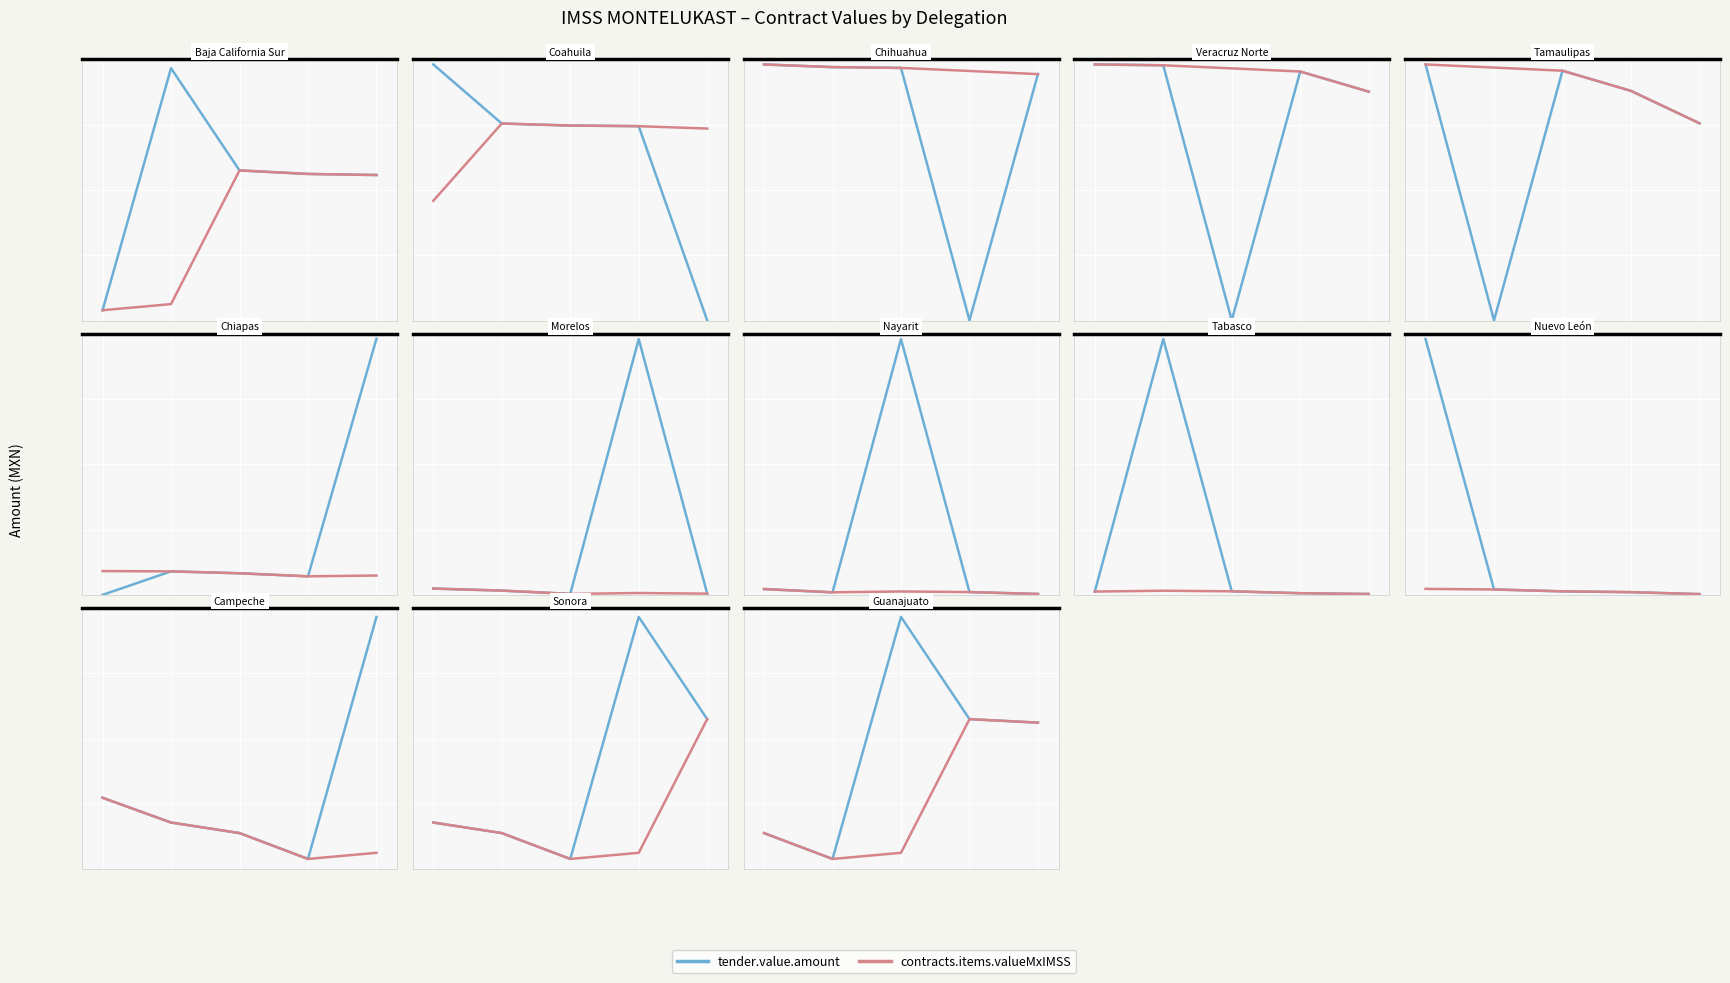

True or false: contracts.items.valueMxIMSS and tender.value.amount intersect in this chart.

False